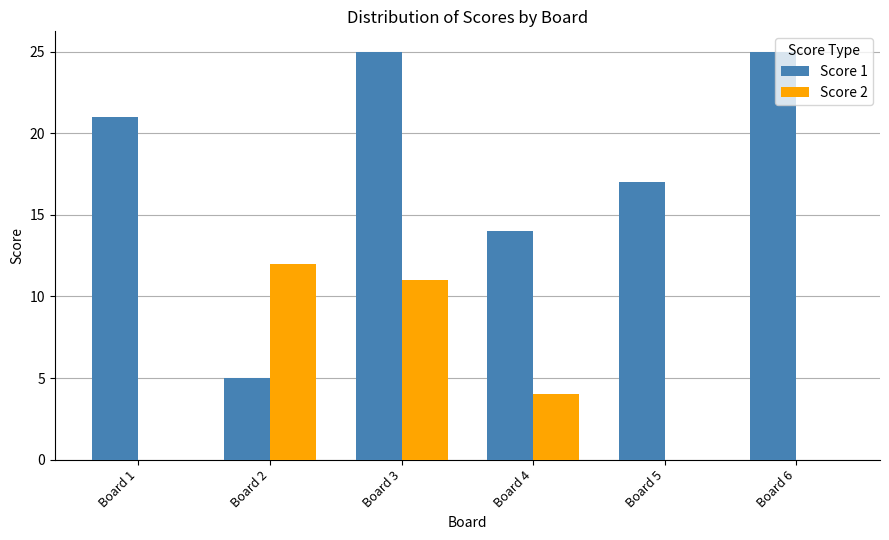

Reading right to left, list all the values displayed in this chart.

Score 1: 25	17	14	25	5	21
Score 2: 0	0	4	11	12	0